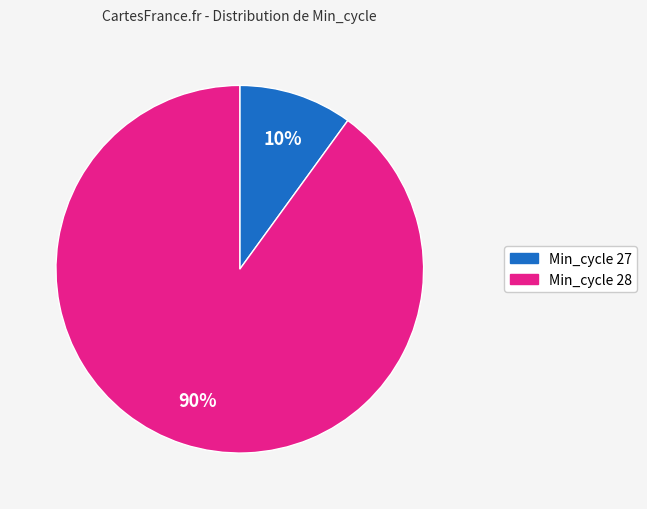

Rank the categories by value from highest to lowest.

Min_cycle 28, Min_cycle 27